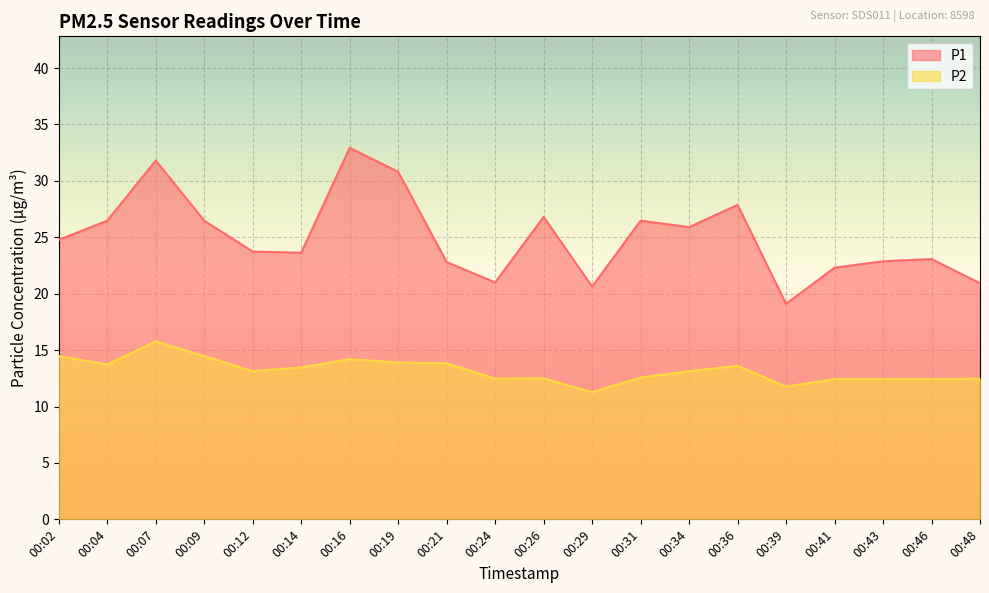

Where is the first local maximum for P2?

00:07